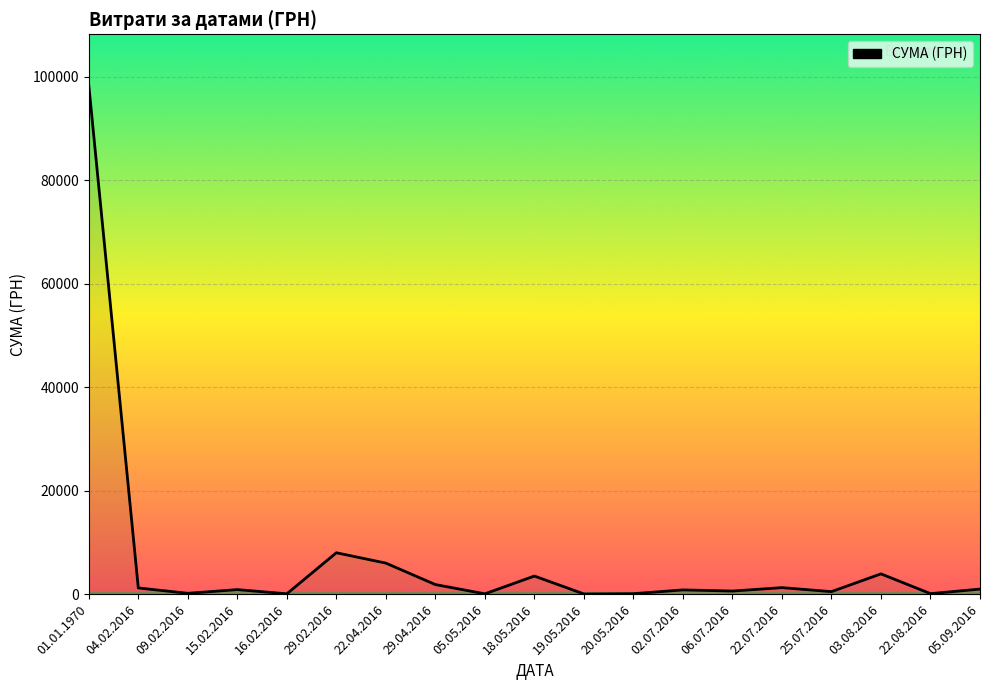

At which label is the value closest to 49197?

29.02.2016